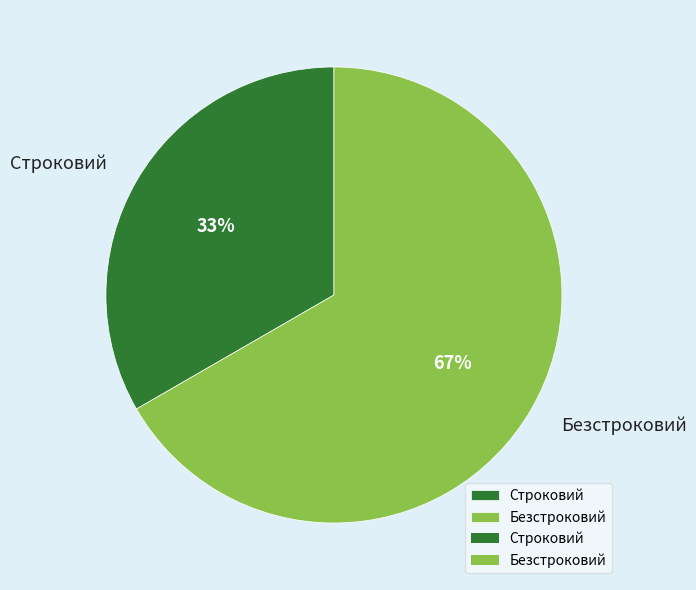

The Безстроковий slice represents 67% of the pie. True or false?

True